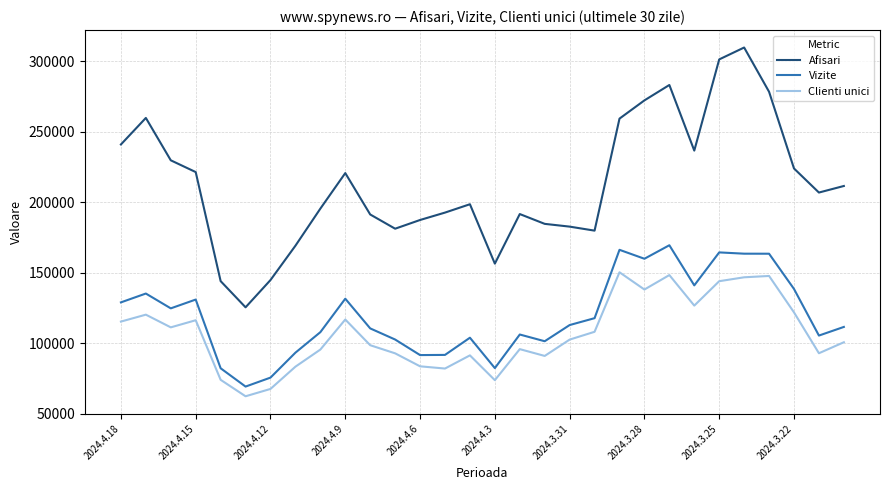

Which series has the largest total across all categories?

Afisari